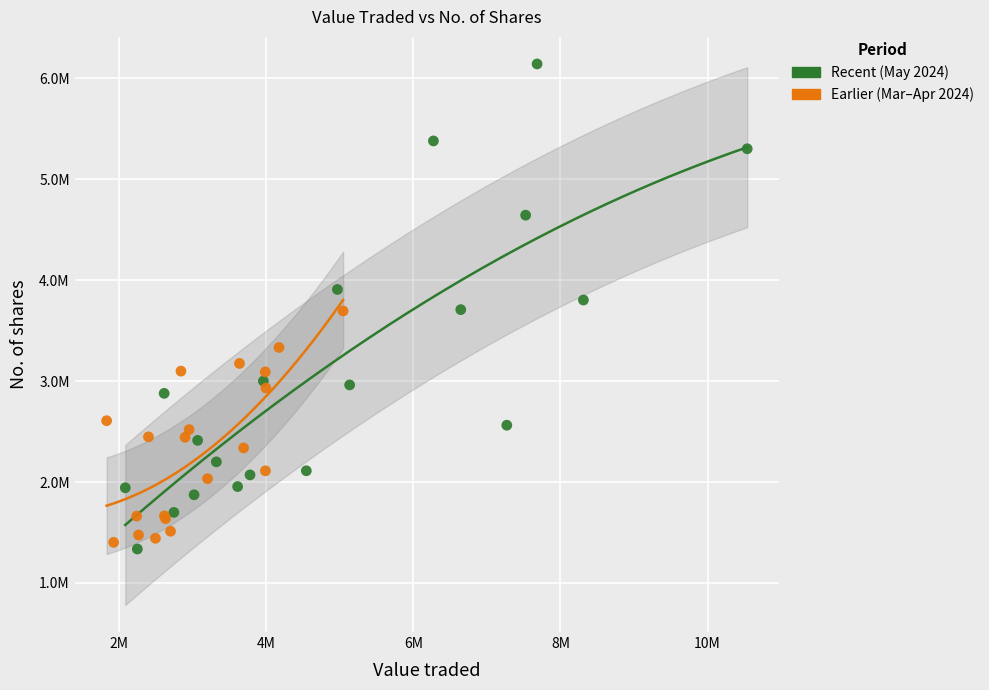

What are all the series names shown in the legend?

Recent (May 2024), Earlier (Mar–Apr 2024)